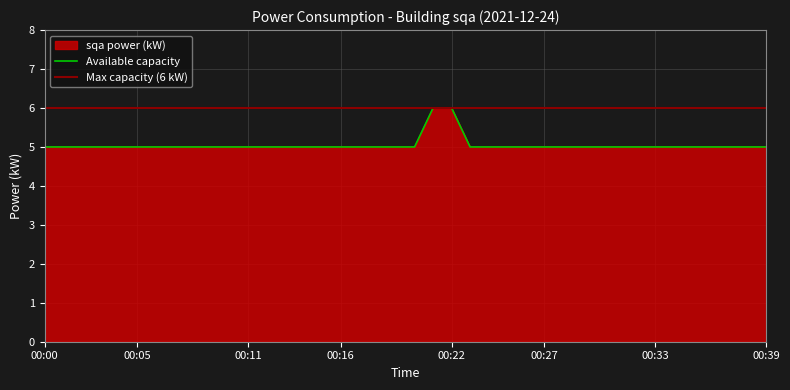

Does the chart display data point markers on the line(s)?

No